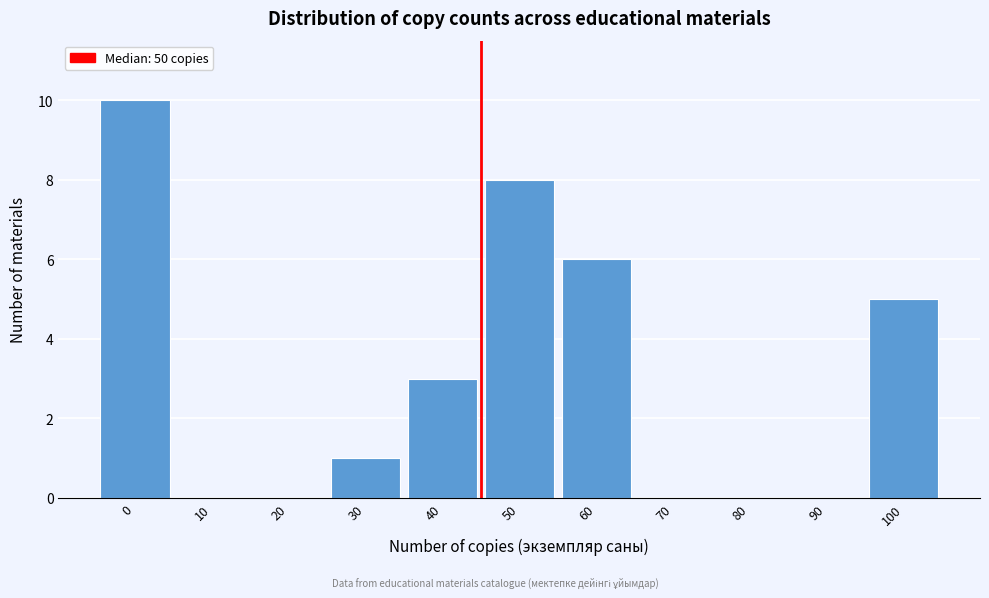

Reading left to right, extract all data points from this chart.

0=10	10=0	20=0	30=1	40=3	50=8	60=6	70=0	80=0	90=0	100=5